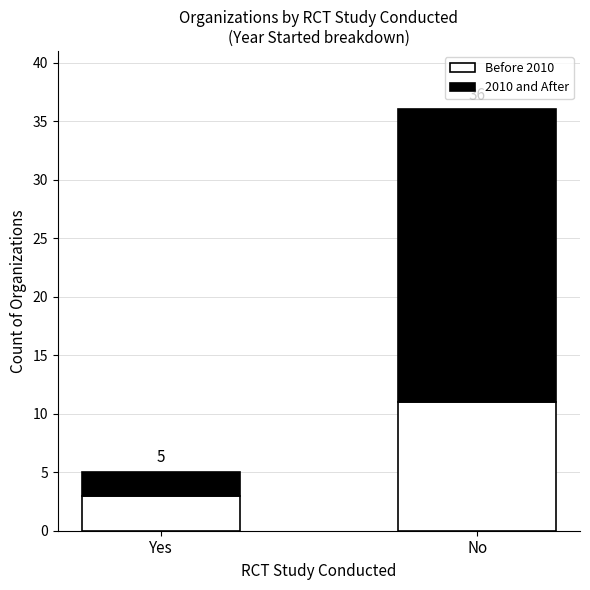

Does the chart contain any negative values?

No